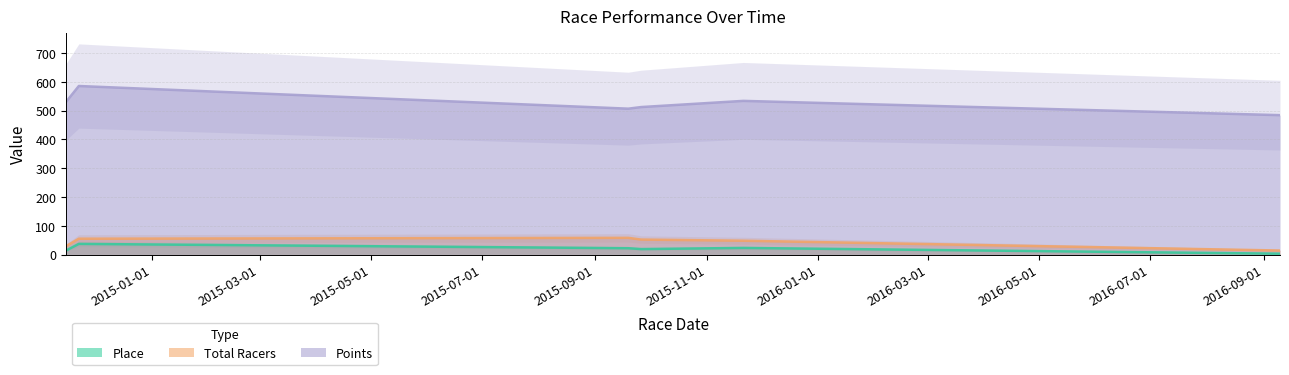

What is the difference between the Points values at 2014-11-22 and 2016-09-10?

101.2